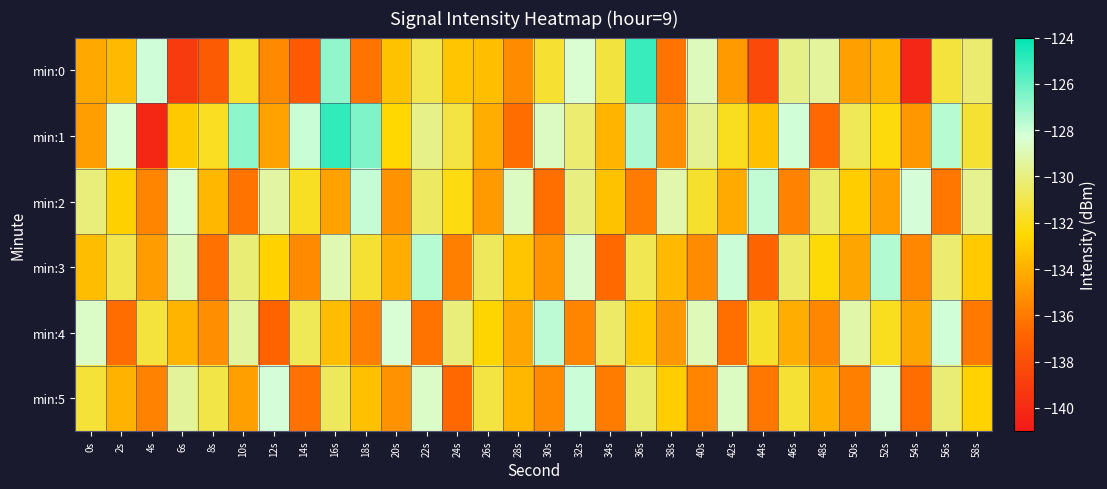

Reading left to right, transcribe all the data shown in this chart.

min:0: 0s=-134.2	2s=-133.6	4s=-128.1	6s=-139.1	8s=-137.3	10s=-131.6	12s=-135.4	14s=-137.4	16s=-126.9	18s=-136.2	20s=-133.3	22s=-131.0	24s=-133.2	26s=-133.4	28s=-135.3	30s=-131.5	32s=-128.4	34s=-131.2	36s=-125.1	38s=-136.2	40s=-128.8	42s=-134.8	44s=-138.3	46s=-129.8	48s=-129.4	50s=-134.6	52s=-133.9	54s=-140.2	56s=-131.3	58s=-130.3
min:1: 0s=-134.6	2s=-128.3	4s=-140.2	6s=-133.1	8s=-131.8	10s=-126.8	12s=-134.5	14s=-127.9	16s=-125.0	18s=-126.5	20s=-132.5	22s=-129.8	24s=-131.2	26s=-134.1	28s=-136.5	30s=-128.7	32s=-130.3	34s=-133.8	36s=-127.4	38s=-135.2	40s=-129.6	42s=-131.9	44s=-133.4	46s=-128.1	48s=-136.7	50s=-130.8	52s=-132.3	54s=-134.9	56s=-127.6	58s=-131.5
min:2: 0s=-130.1	2s=-132.8	4s=-135.6	6s=-128.4	8s=-133.7	10s=-136.2	12s=-129.3	14s=-131.8	16s=-134.5	18s=-127.9	20s=-135.1	22s=-130.6	24s=-132.2	26s=-134.8	28s=-128.7	30s=-136.4	32s=-130.0	34s=-133.3	36s=-135.9	38s=-129.1	40s=-131.6	42s=-134.2	44s=-127.8	46s=-135.7	48s=-130.4	50s=-132.9	52s=-134.6	54s=-128.2	56s=-136.1	58s=-129.7
min:3: 0s=-133.5	2s=-131.0	4s=-134.7	6s=-128.8	8s=-136.3	10s=-130.2	12s=-132.7	14s=-135.4	16s=-129.0	18s=-131.5	20s=-134.1	22s=-127.6	24s=-135.8	26s=-130.7	28s=-133.2	30s=-135.0	32s=-128.5	34s=-136.6	36s=-130.9	38s=-133.6	40s=-135.3	42s=-128.0	44s=-136.8	46s=-130.5	48s=-132.4	50s=-134.4	52s=-127.5	54s=-135.5	56s=-130.3	58s=-133.0
min:4: 0s=-128.6	2s=-136.5	4s=-131.3	6s=-133.8	8s=-135.2	10s=-129.4	12s=-136.9	14s=-130.8	16s=-133.5	18s=-135.8	20s=-128.3	22s=-136.2	24s=-130.1	26s=-132.6	28s=-134.3	30s=-127.7	32s=-135.6	34s=-130.5	36s=-133.1	38s=-134.9	40s=-128.9	42s=-136.4	44s=-131.7	46s=-134.1	48s=-135.5	50s=-129.2	52s=-131.9	54s=-134.4	56s=-128.1	58s=-136.0
min:5: 0s=-131.4	2s=-133.9	4s=-135.7	6s=-129.5	8s=-131.1	10s=-134.6	12s=-128.2	14s=-136.3	16s=-130.7	18s=-133.4	20s=-135.1	22s=-128.6	24s=-136.7	26s=-131.2	28s=-133.7	30s=-135.4	32s=-128.0	34s=-135.9	36s=-130.4	38s=-132.9	40s=-135.6	42s=-128.7	44s=-136.1	46s=-131.5	48s=-134.0	50s=-135.8	52s=-128.4	54s=-136.5	56s=-130.2	58s=-132.7